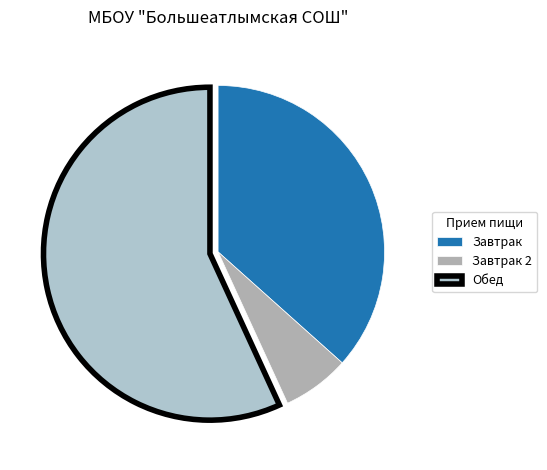

Is there any slice that represents more than half of the pie?

Yes